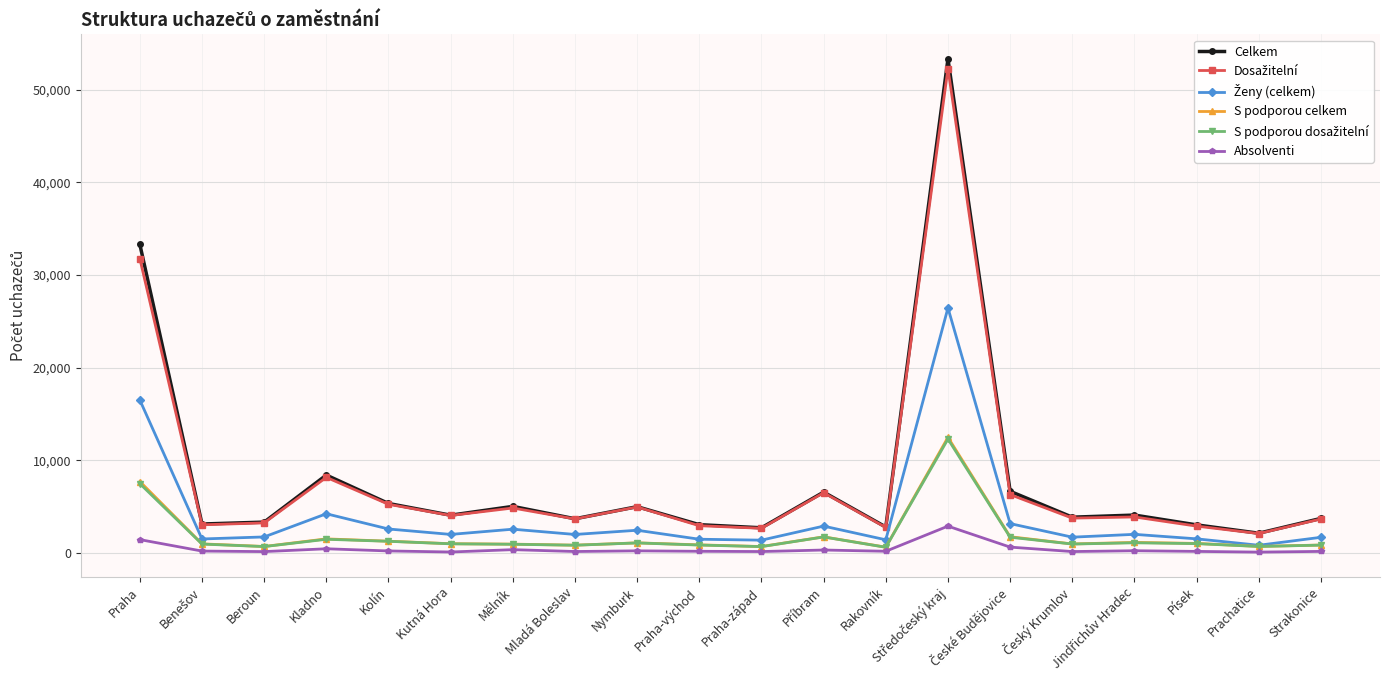

What is the difference between the S podporou celkem values at Rakovník and Nymburk?

465